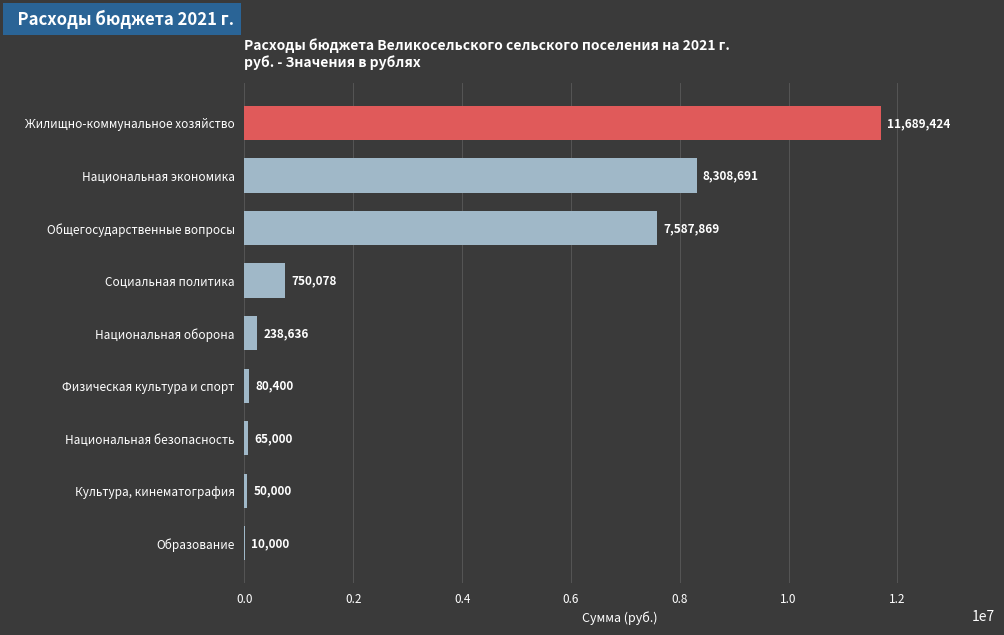

How many series are shown in this chart?

1